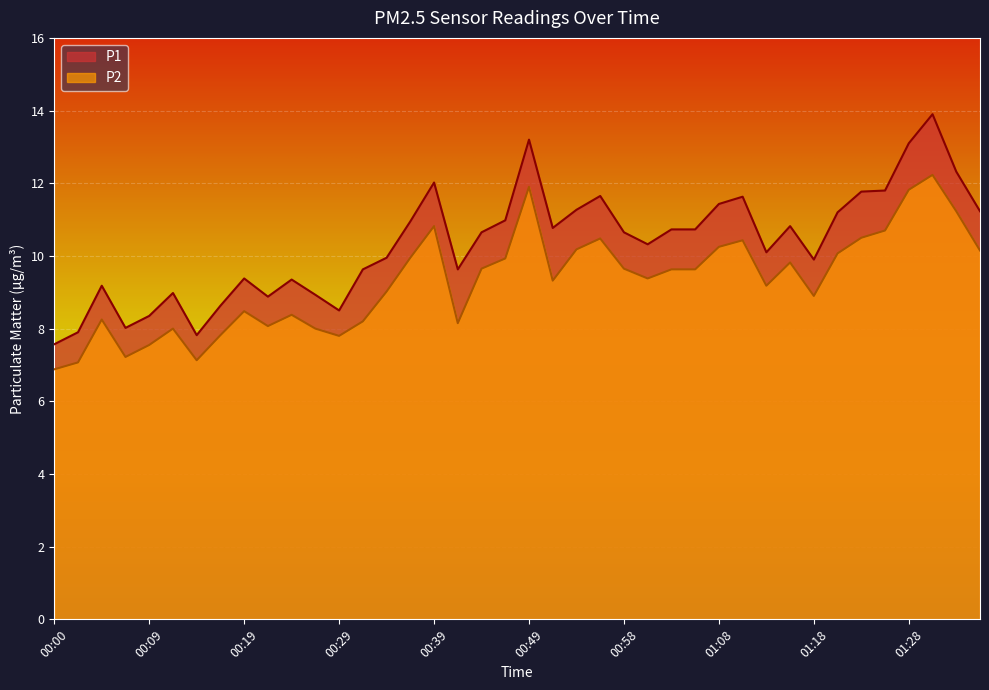

How many lines are shown in the chart?

2